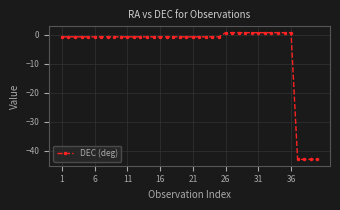

What is the difference between the second highest and minimum values?

43.7